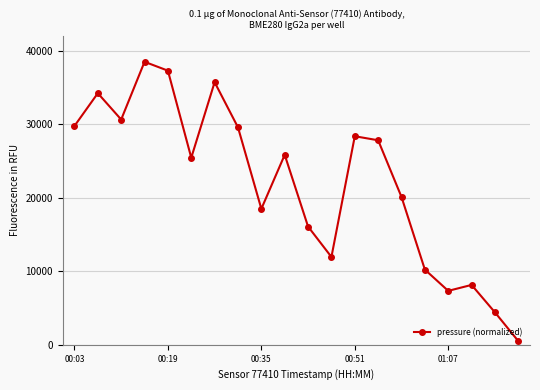

How many data points are less than 25845?

10